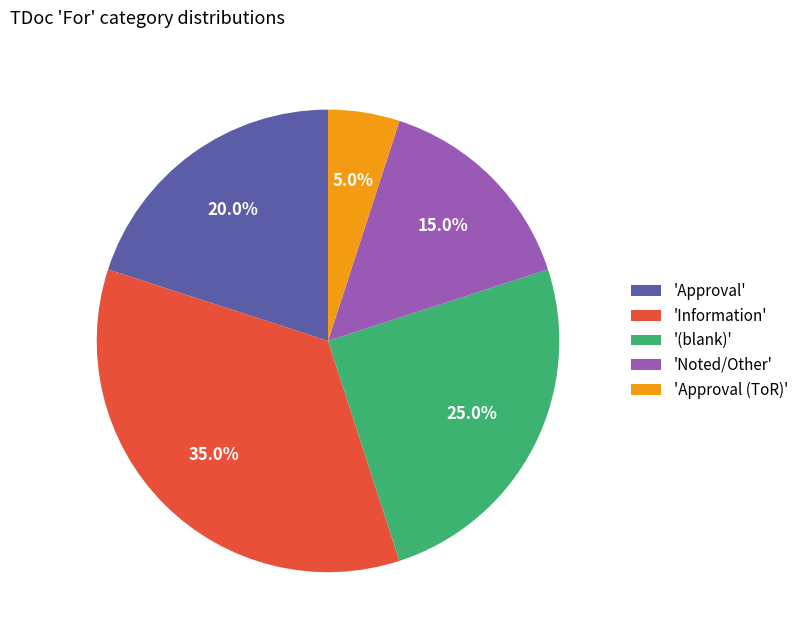

Is there any slice that represents more than half of the pie?

No